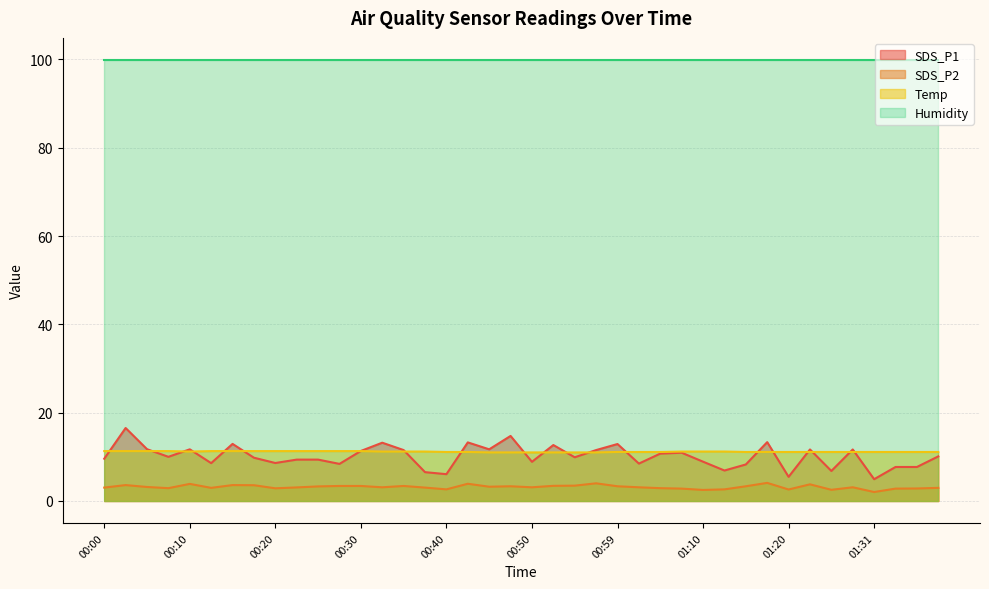

List the series in order of their peak value, highest first.

Humidity, SDS_P1, Temp, SDS_P2